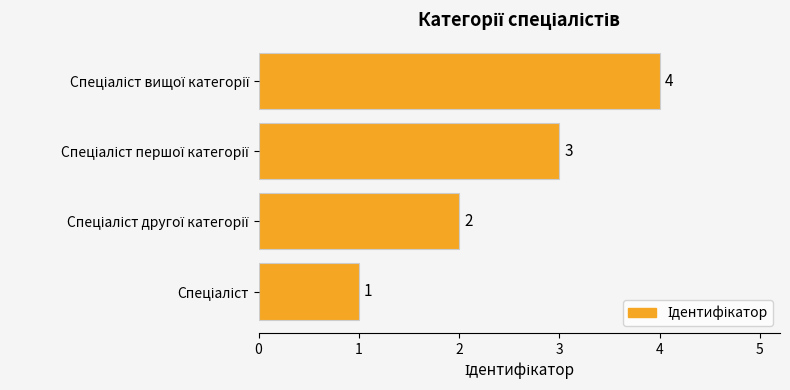

How many values are between 2 and 4?

3